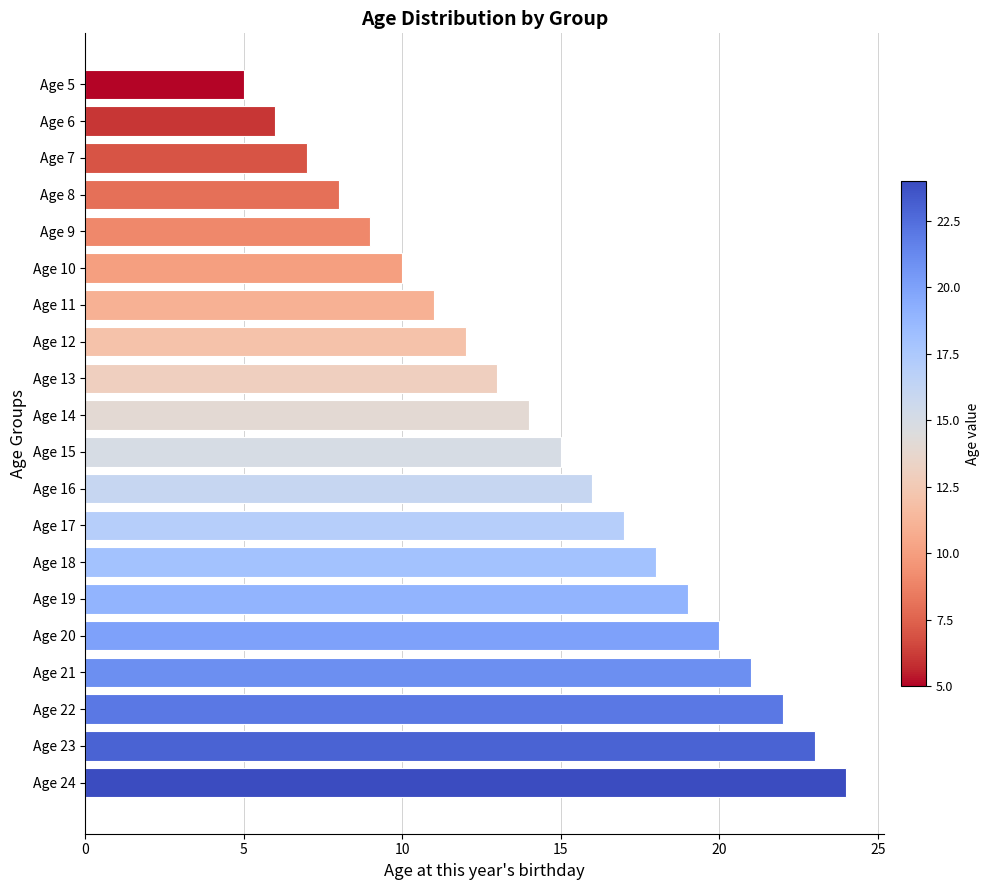

How many data points are less than 15?

10